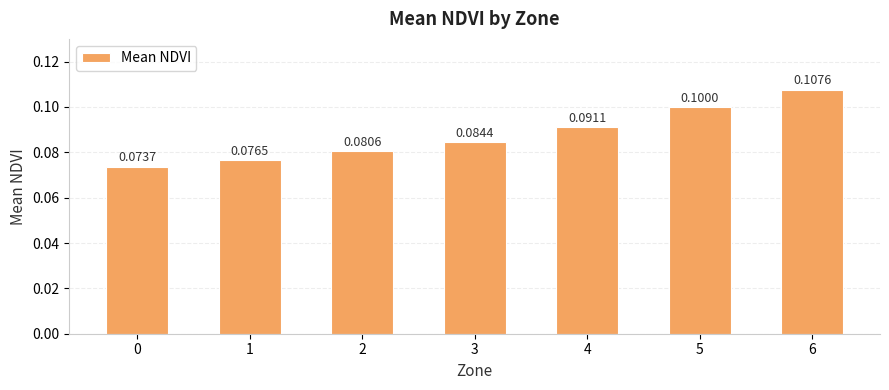

Reading right to left, list all the values displayed in this chart.

0.1	0.1	0.1	0.1	0.1	0.1	0.1